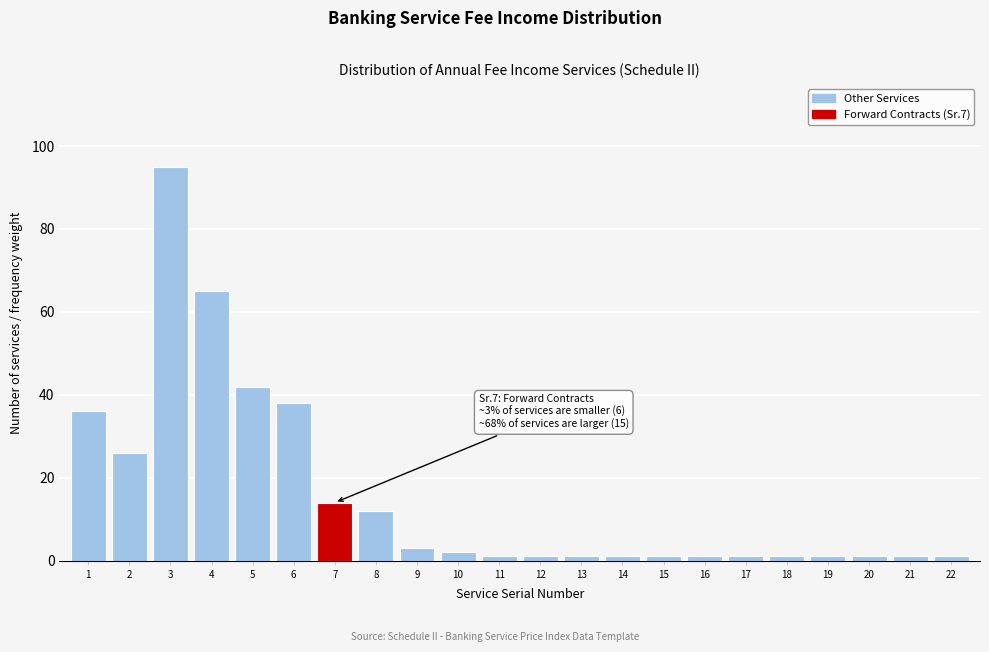

Reading left to right, transcribe all the data shown in this chart.

1=36	2=26	3=95	4=65	5=42	6=38	7=14	8=12	9=3	10=2	11=1	12=1	13=1	14=1	15=1	16=1	17=1	18=1	19=1	20=1	21=1	22=1